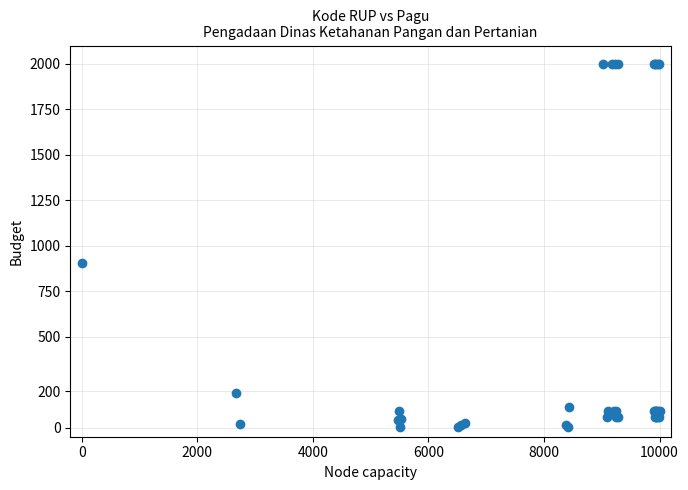

What Y value in the scatter plot is closest to 1001?

904.5